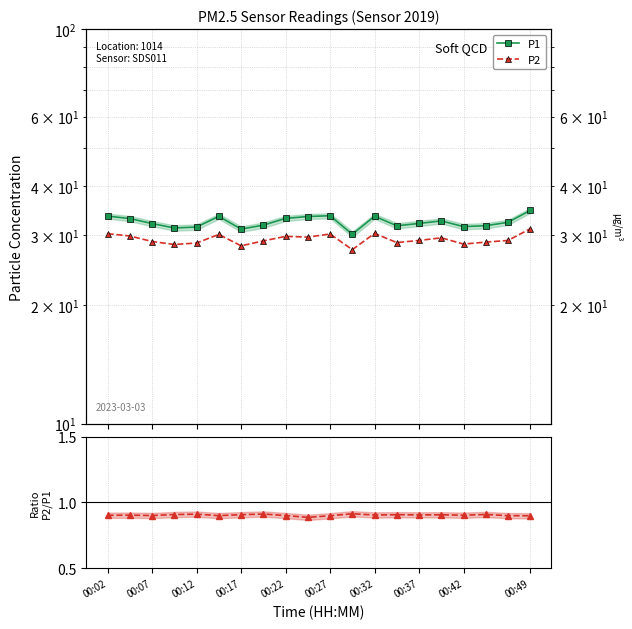

What is the average value of the P1 series?

32.5